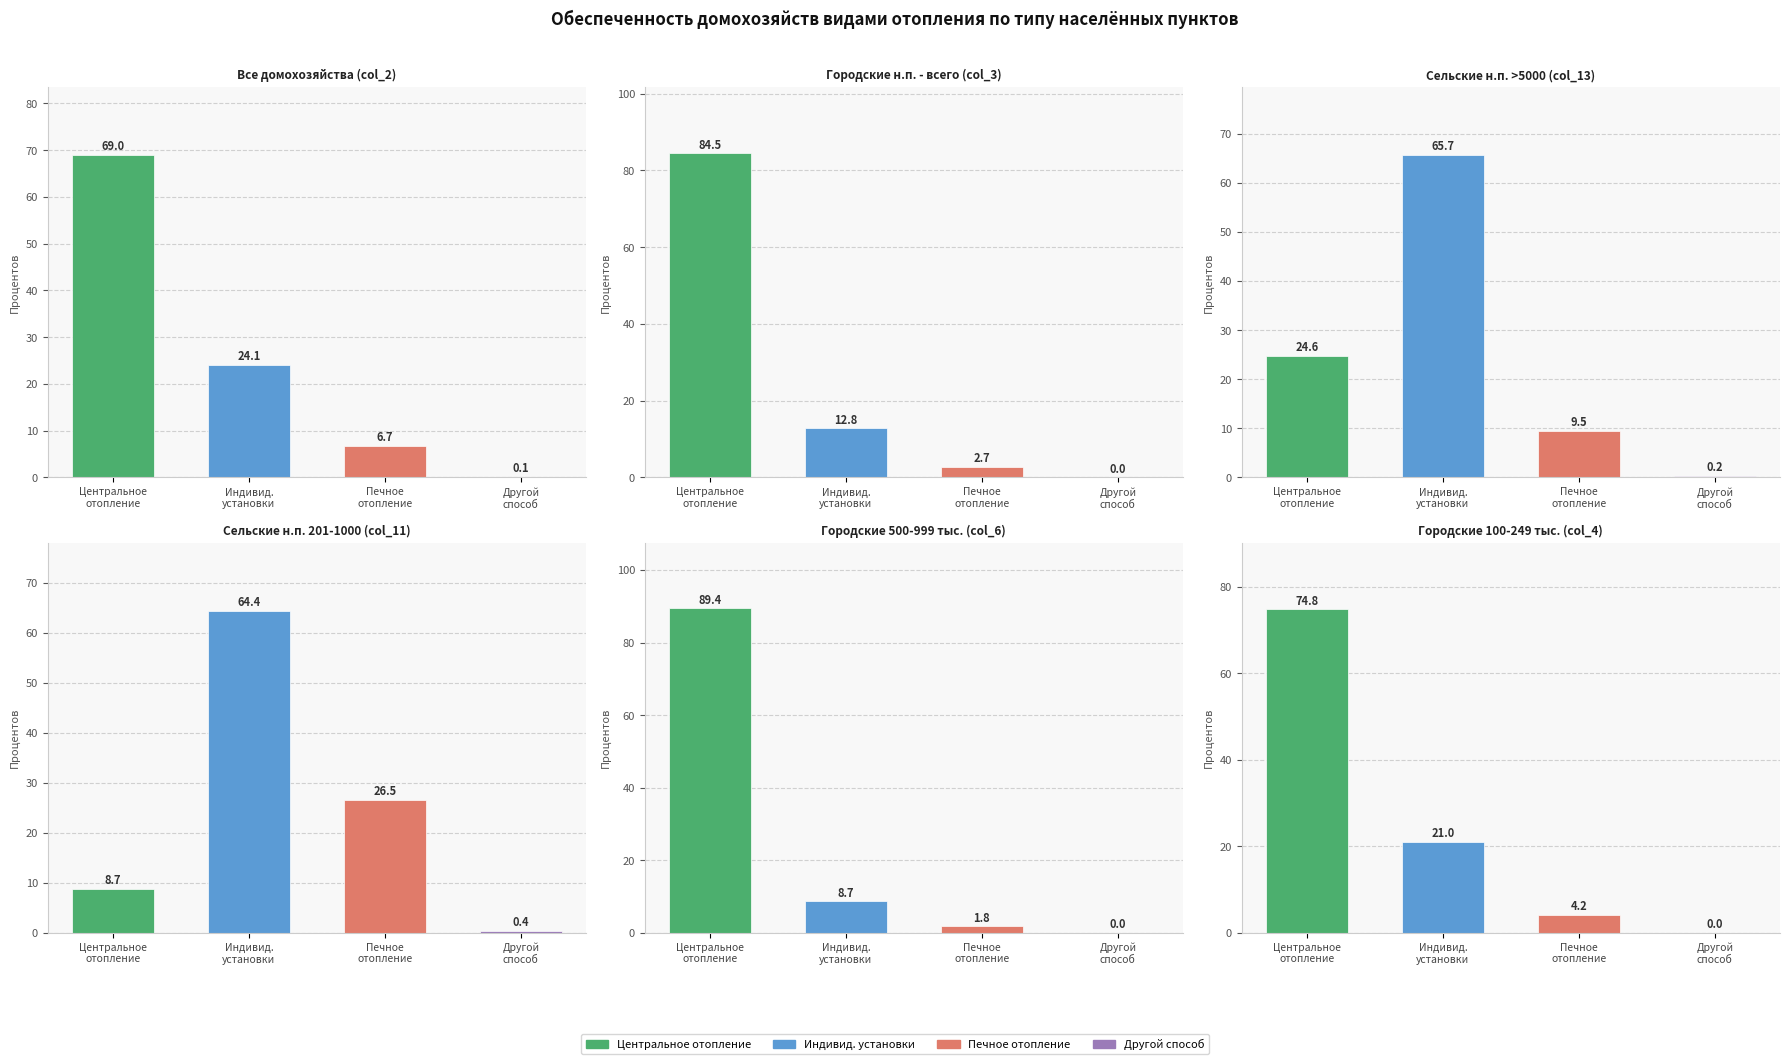

What is the sum of all Все домохозяйства (col_2) values?

100.0